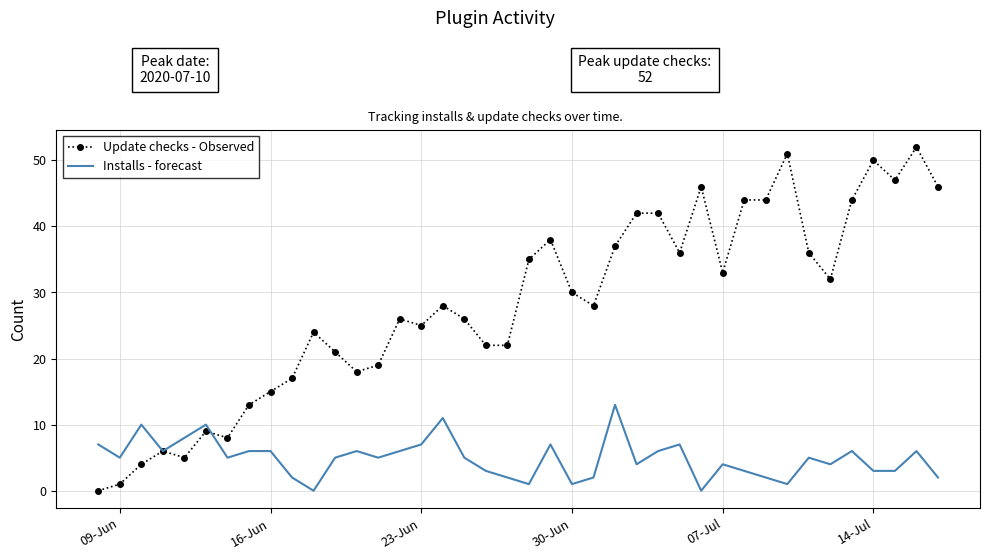

What is the maximum value shown in the chart?

52